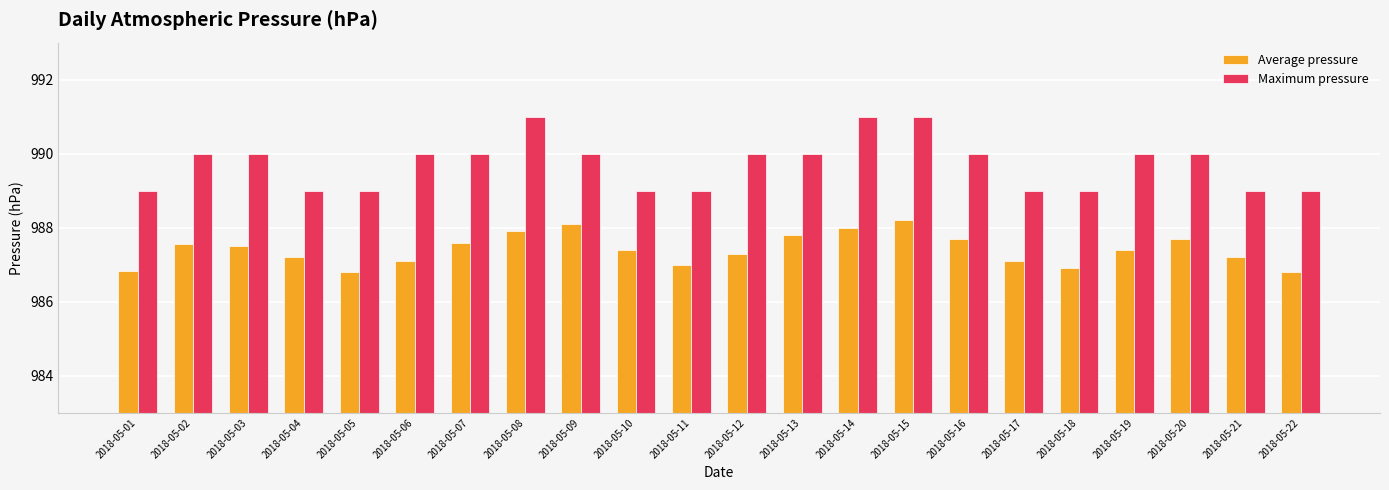

What is the difference between the maximum and second lowest values in the Average pressure series?

1.4